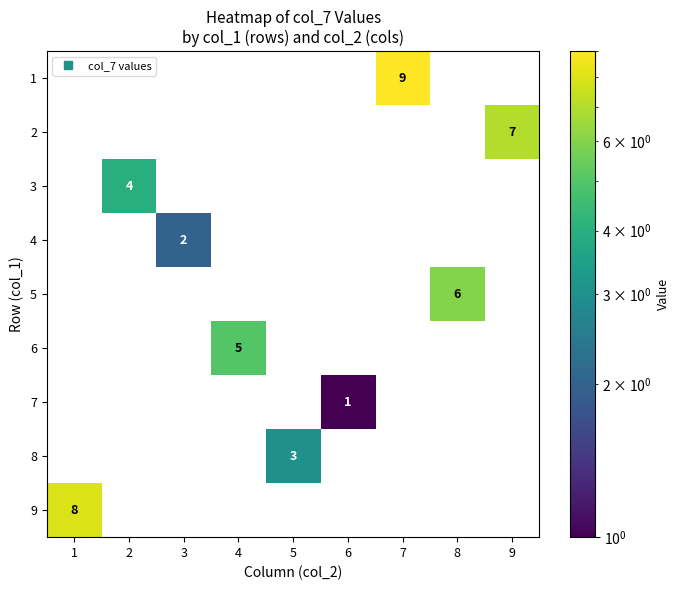

Is it true that 3 equals -2 at 7?

False